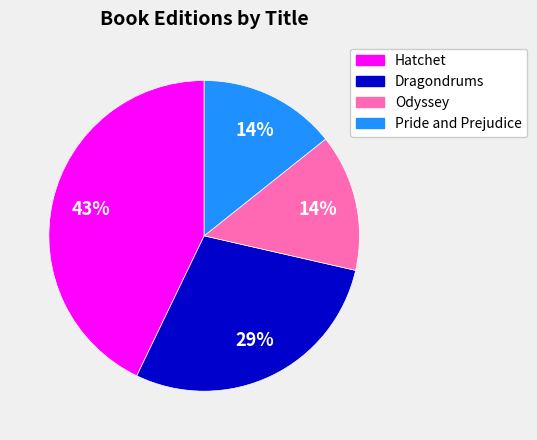

To the nearest percent, what is the combined percentage of Hatchet and Odyssey?

57%